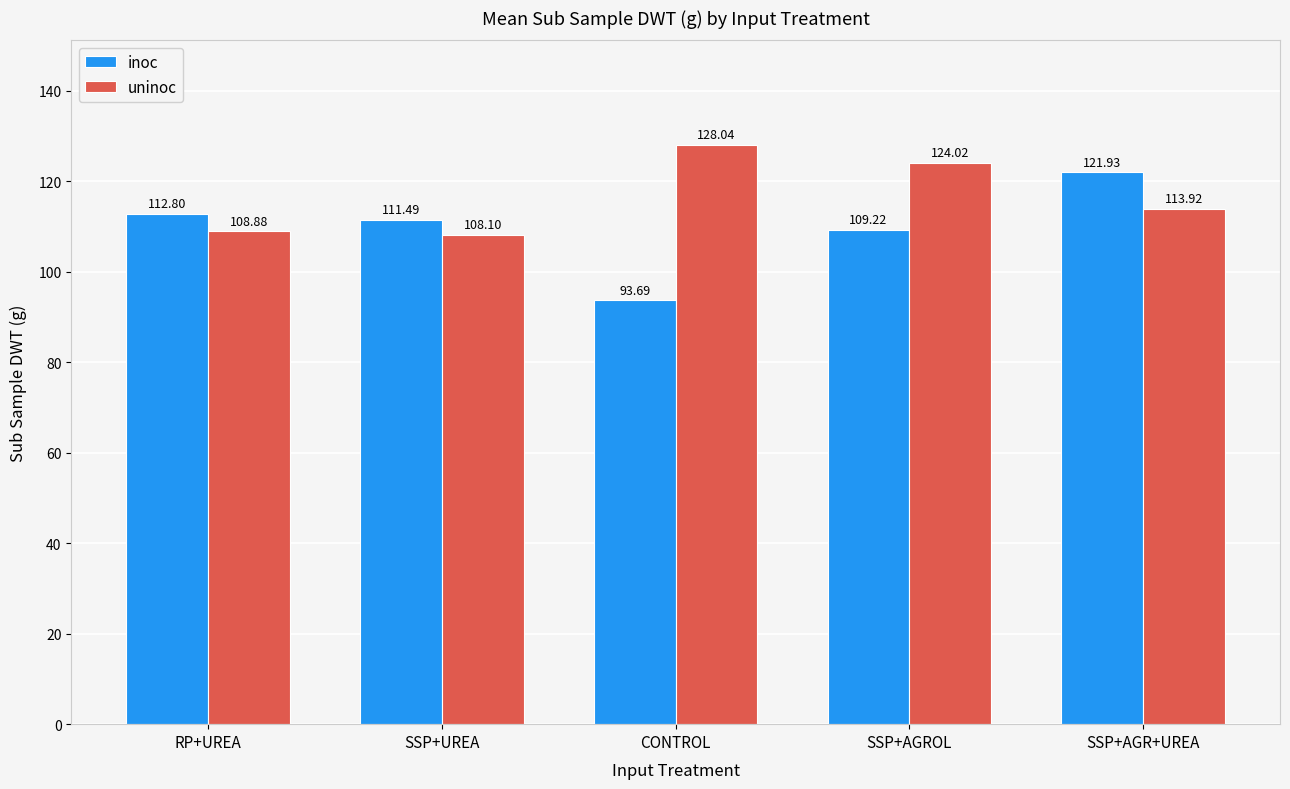

What is the spread (max minus min) of values at SSP+AGROL?

14.8